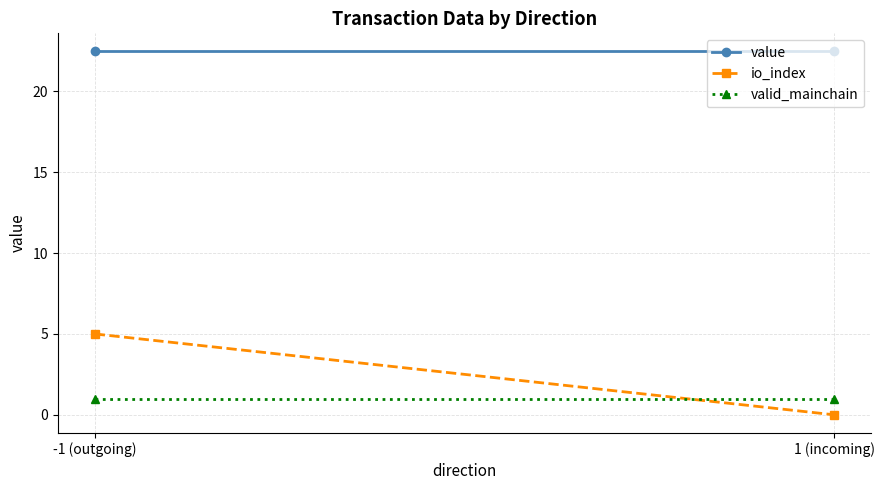

What is the label of the 1st point from the right?

1 (incoming)